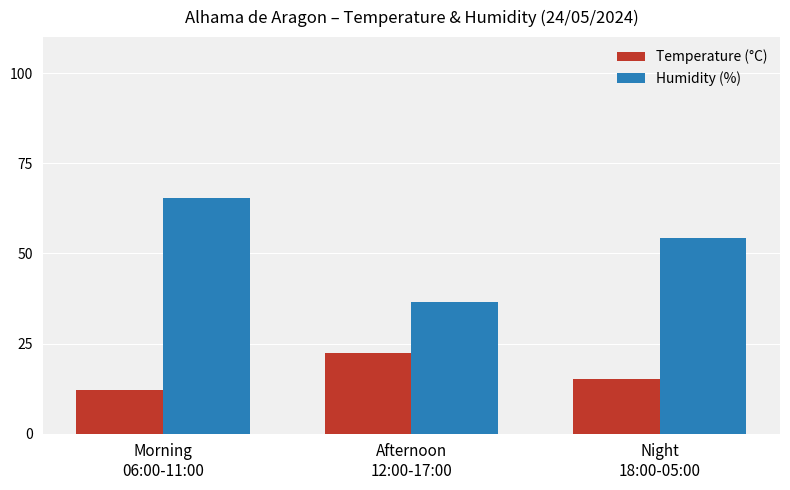

What is the label of the 1st bar from the left?

Morning
06:00-11:00